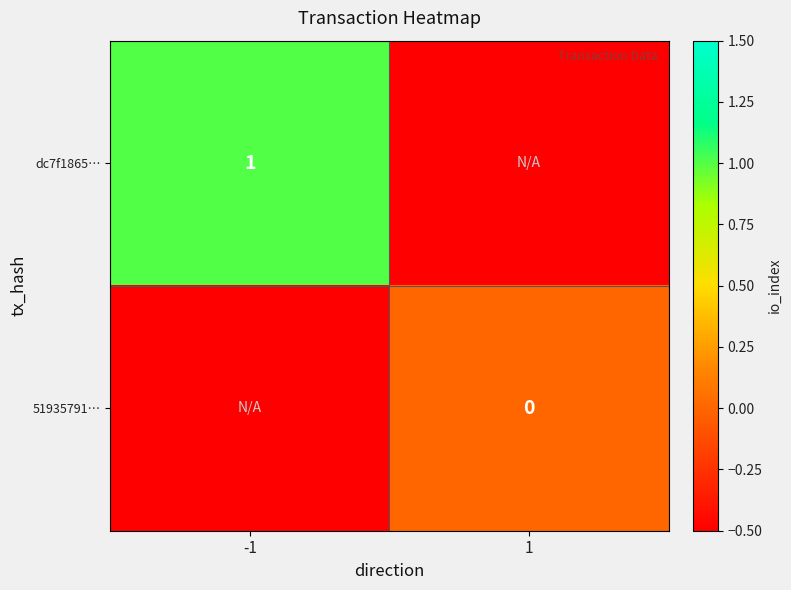

The dc7f1865… series shows 1.0 at -1. True or false?

True